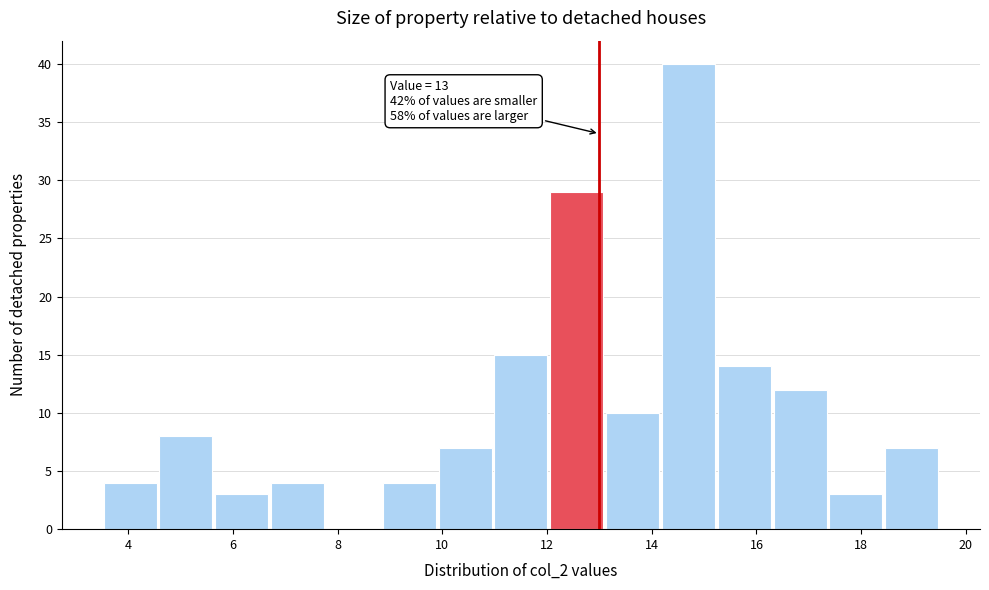

Over which range of the x-axis is the bar tallest?

14.2 to 15.2